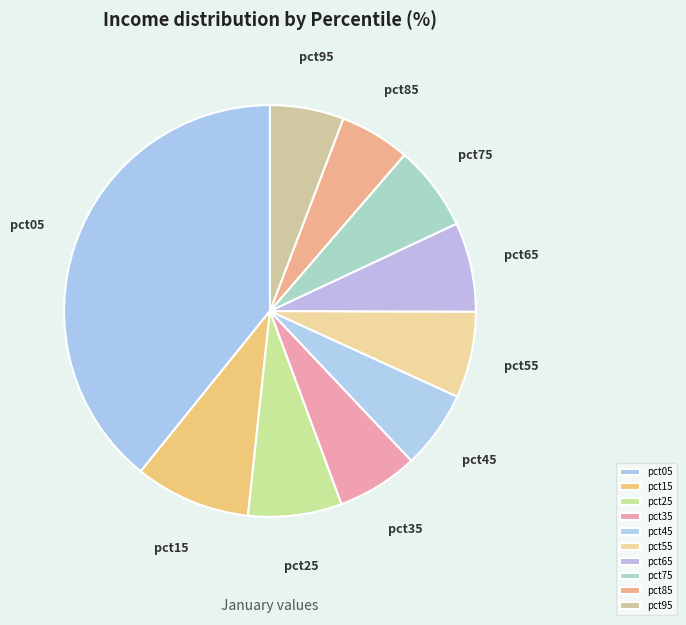

Is there a majority slice in this chart?

No